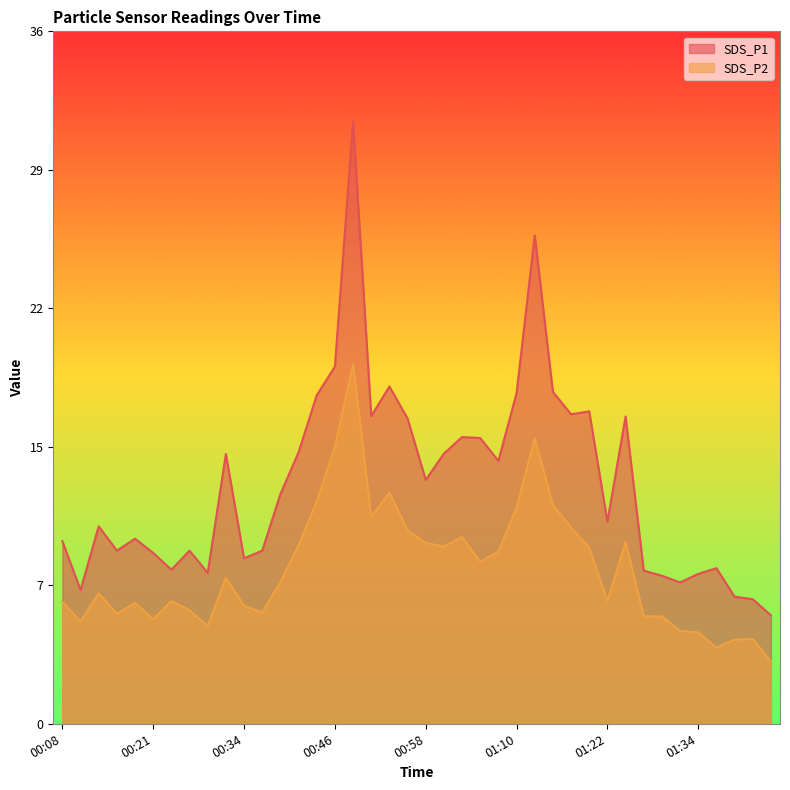

True or false: SDS_P2 and SDS_P1 intersect in this chart.

False